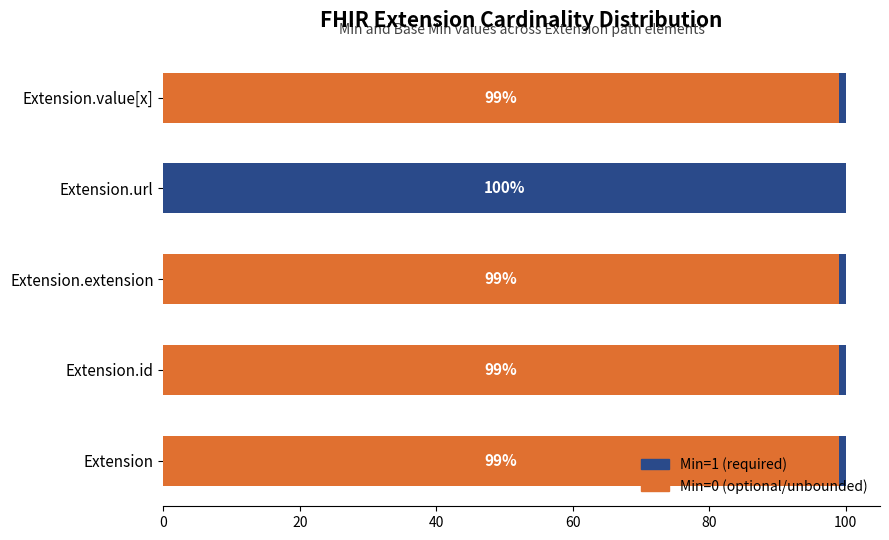

What is the total value across all series at Extension.id?

100